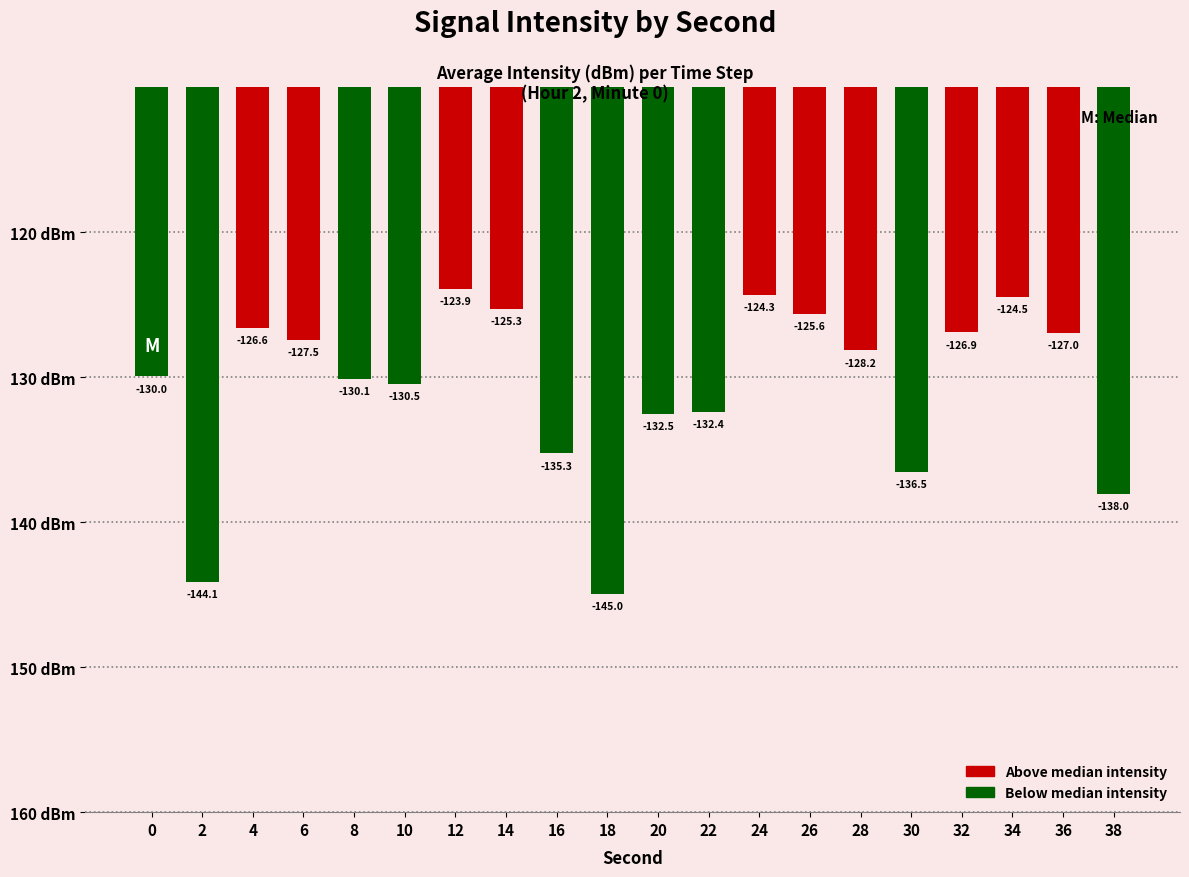

At which label does the data first exceed -128?

4